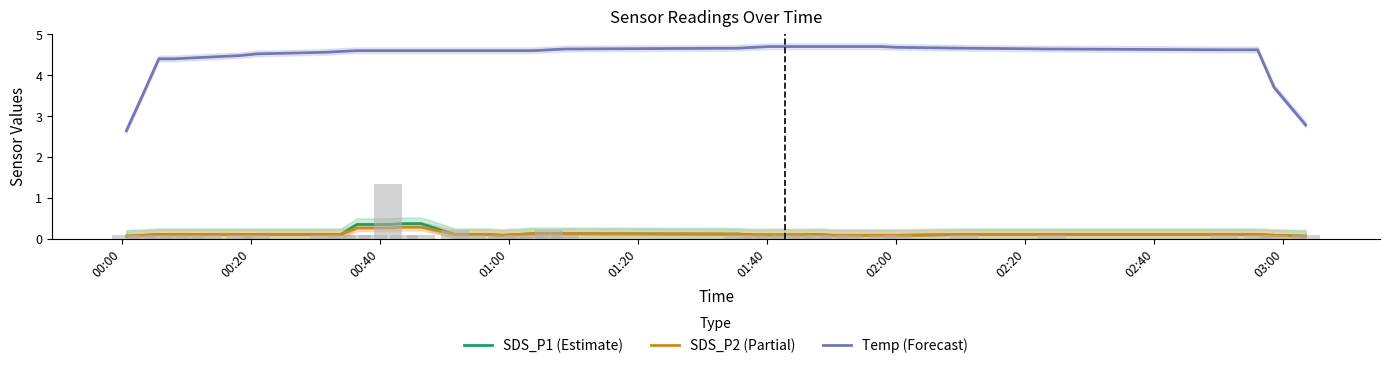

Reading left to right, extract all data points from this chart.

SDS_P1 (Estimate): 0.1	0.1	0.1	0.1	0.1	0.1	0.1	0.1	0.1	0.1	0.3	0.3	0.3	0.4	0.4	0.1	0.1	0.1	0.1	0.1	0.1	0.1	0.1	0.1	0.1	0.1	0.1	0.1	0.1	0.1	0.1	0.1	0.1	0.1	0.1	0.1	0.1	0.1	0.1	0.1
SDS_P2 (Partial): 0.1	0.1	0.1	0.1	0.1	0.1	0.1	0.1	0.1	0.1	0.3	0.3	0.3	0.3	0.3	0.1	0.1	0.1	0.1	0.1	0.1	0.1	0.1	0.1	0.1	0.1	0.1	0.1	0.1	0.1	0.1	0.1	0.1	0.1	0.1	0.1	0.1	0.1	0.1	0.1
Temp (Forecast): 2.6	3.5	4.4	4.4	4.4	4.4	4.5	4.5	4.6	4.6	4.6	4.6	4.6	4.6	4.6	4.6	4.6	4.6	4.6	4.6	4.6	4.6	4.6	4.7	4.7	4.7	4.7	4.7	4.7	4.7	4.7	4.7	4.7	4.7	4.7	4.6	4.6	4.6	3.7	2.8